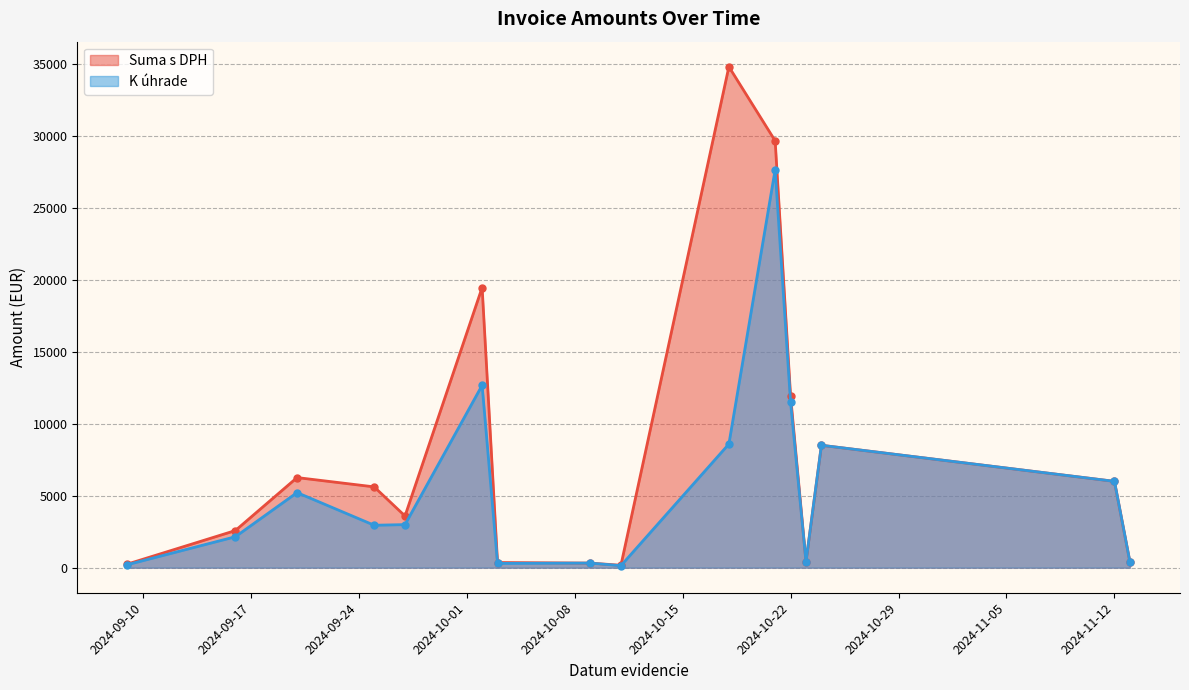

True or false: Suma s DPH has a value of 2330.2 at 15.

False